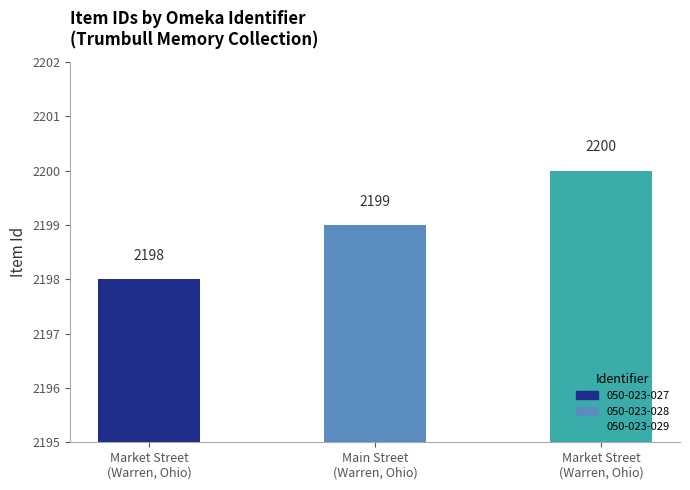

What is the difference between the maximum and minimum values?

2